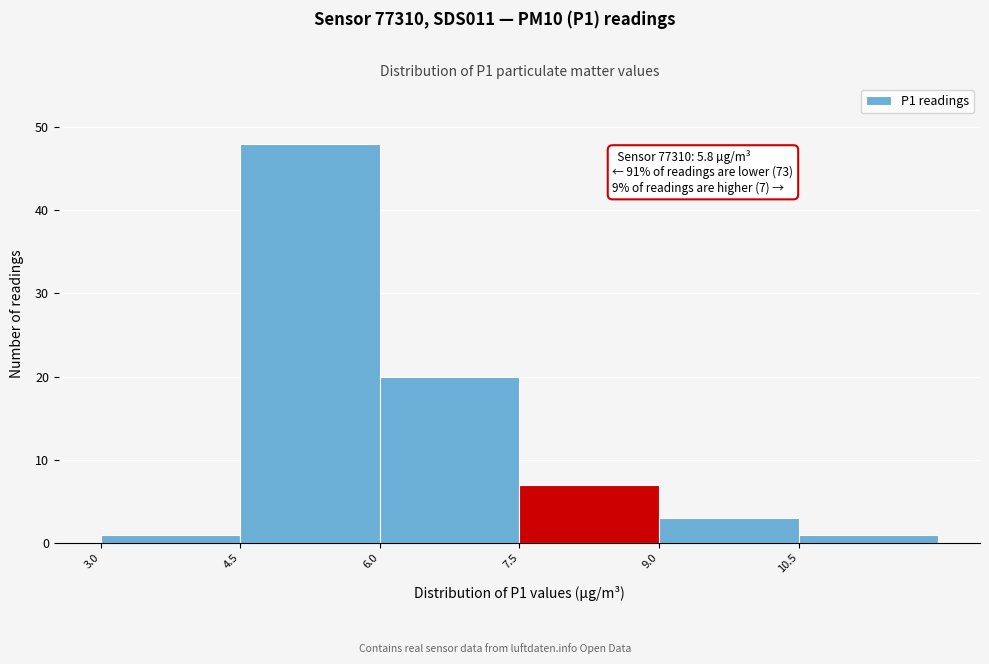

Which range on the x-axis has the tallest bar?

4.5 to 6.0